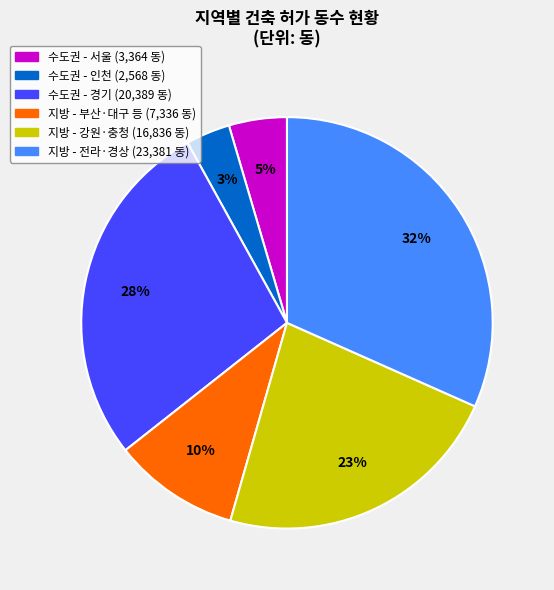

To the nearest percent, what is the average slice percentage?

17%